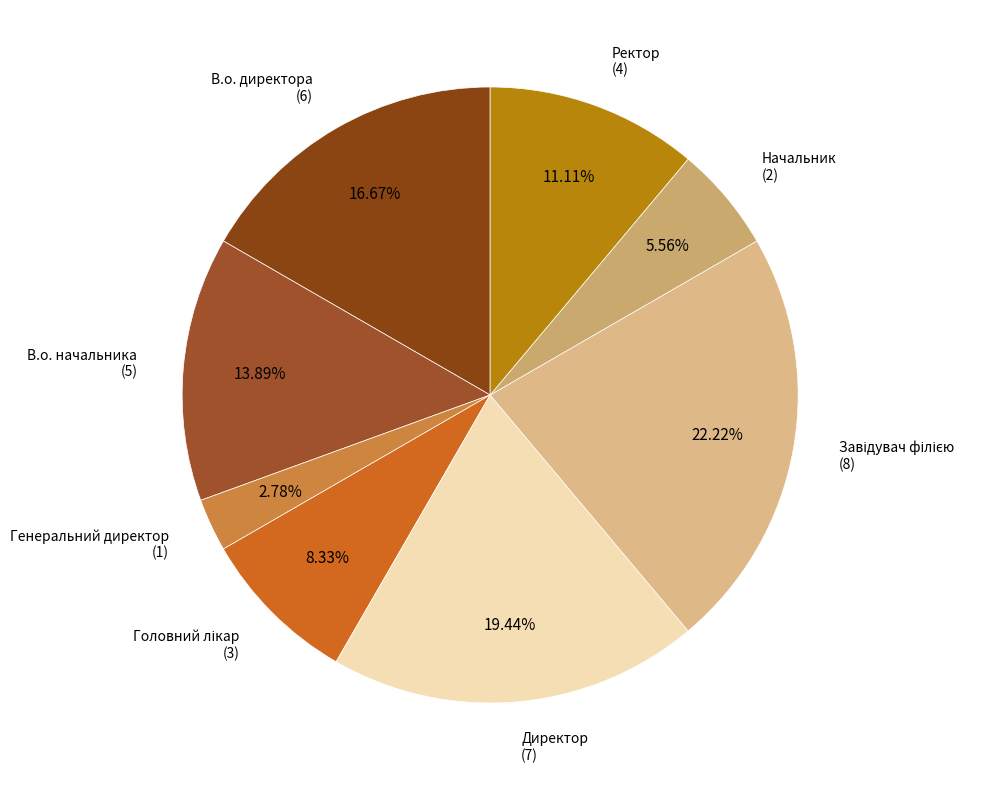

Between Директор and Генеральний директор, which is larger?

Директор